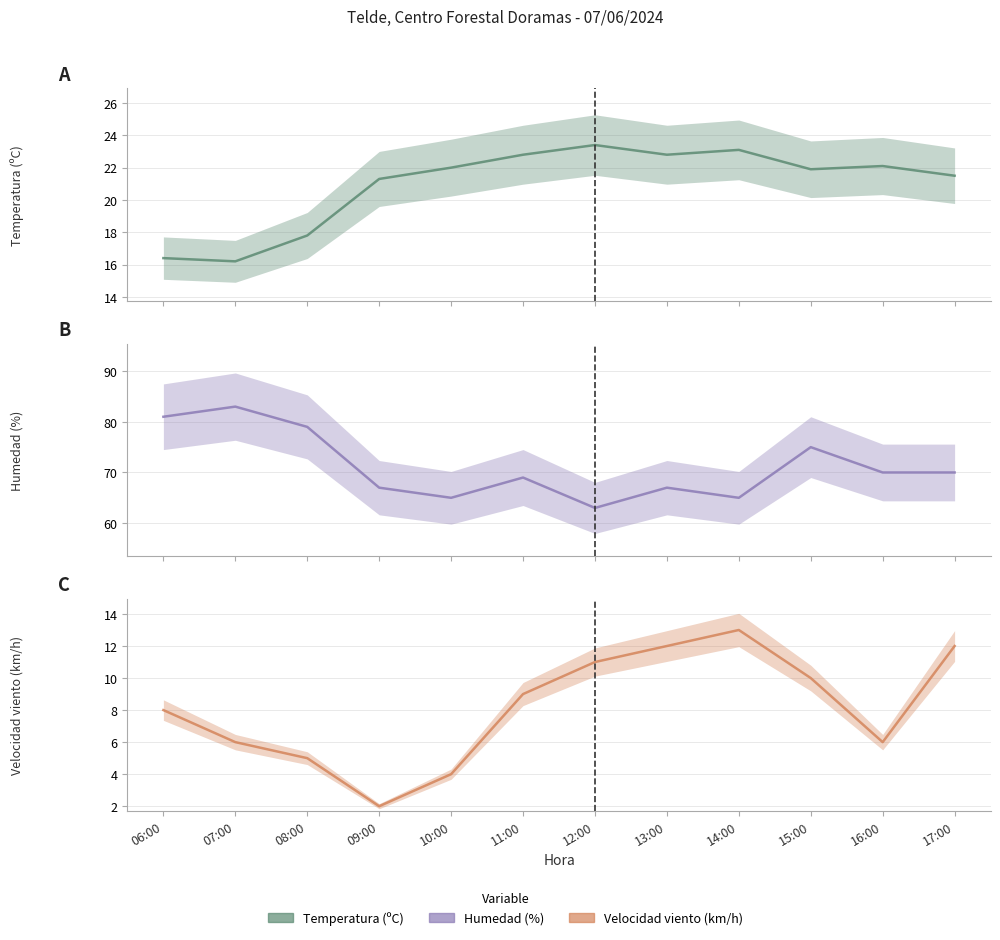

Rank the series by their average value, from highest to lowest.

Humedad (%), Temperatura (ºC), Velocidad del viento (km/h)